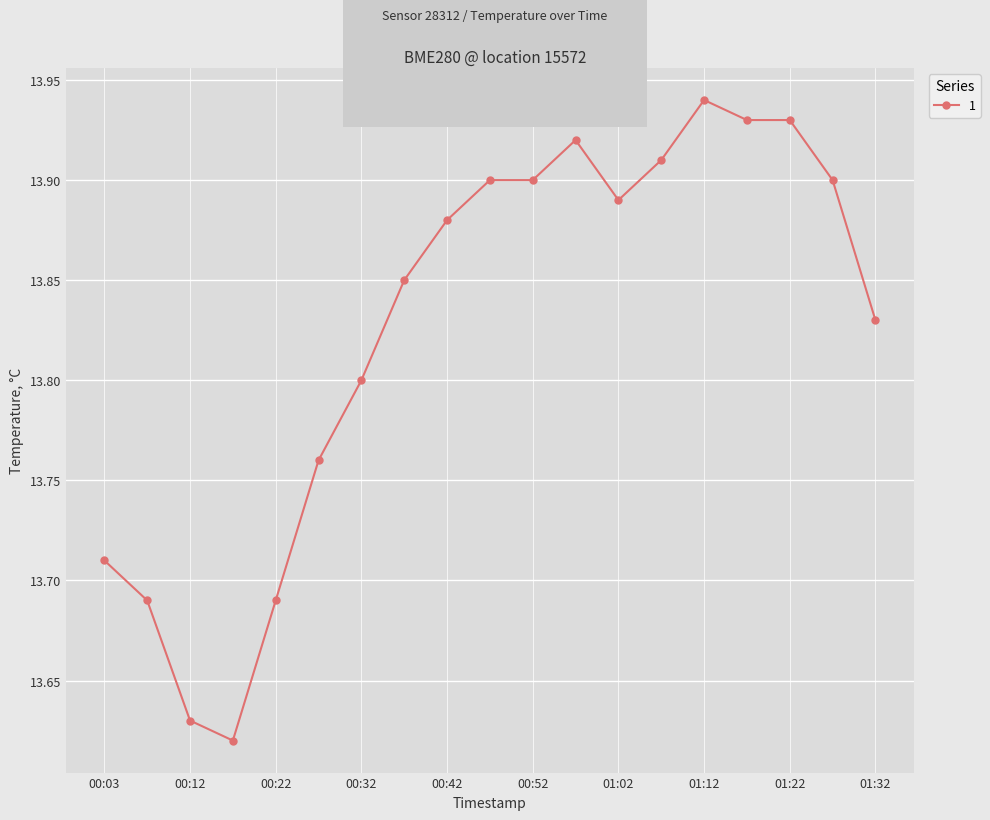

What is the difference between the maximum and minimum values?

0.3